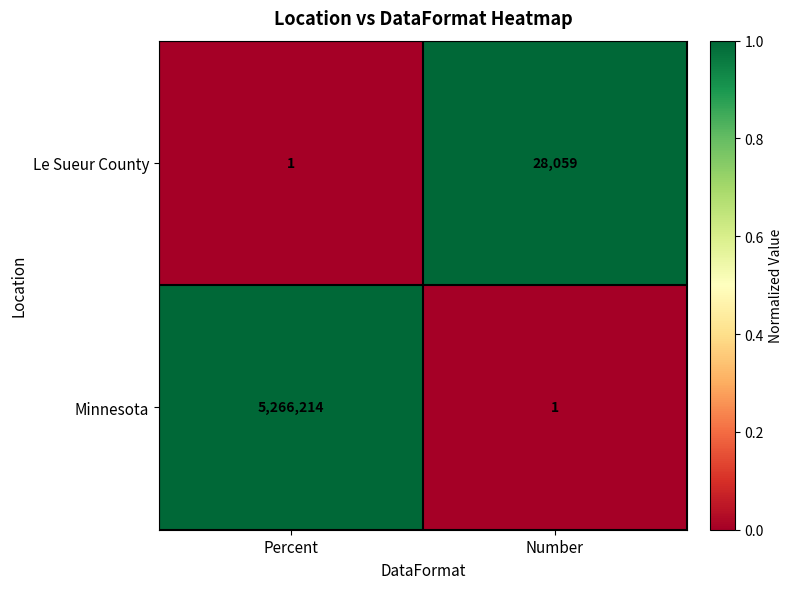

List the series in order of their overall mean, highest first.

Minnesota, Le Sueur County